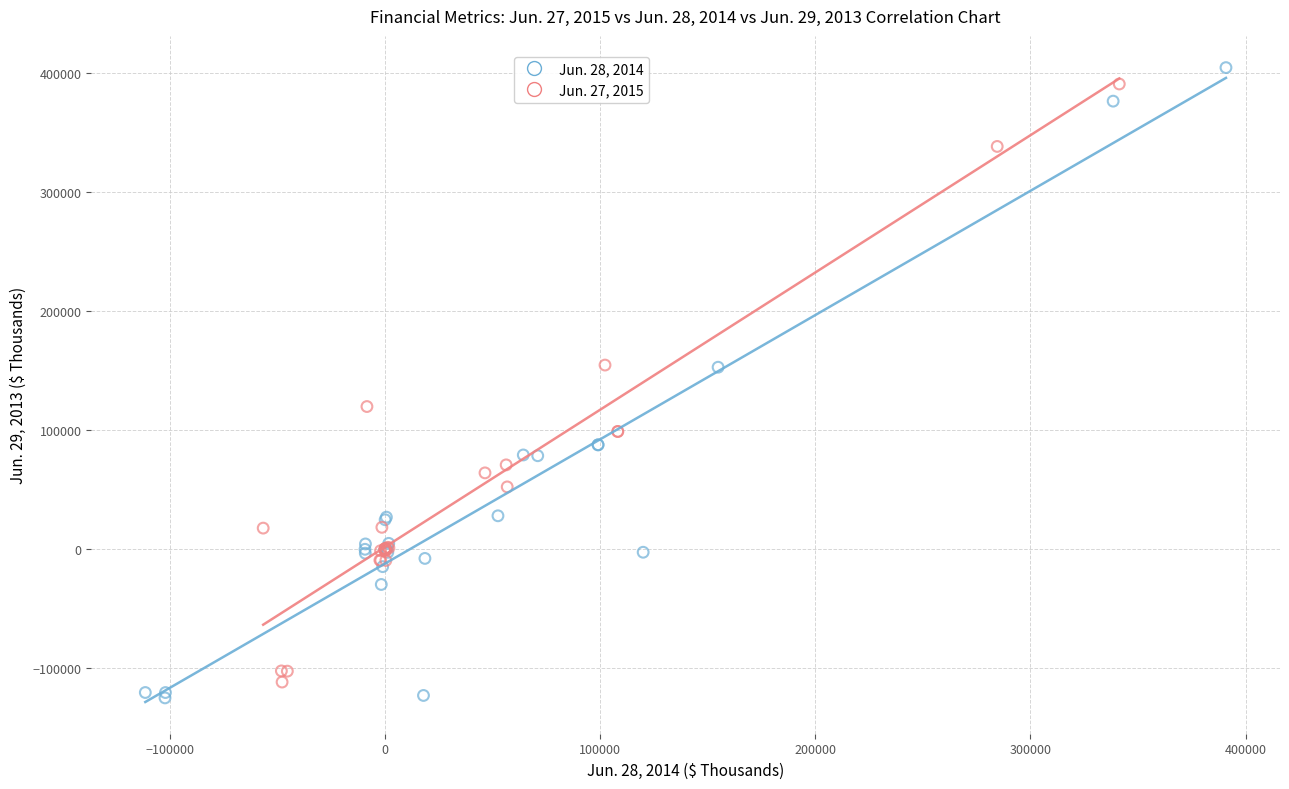

What are all the series names shown in the legend?

Jun. 28, 2014, Jun. 27, 2015